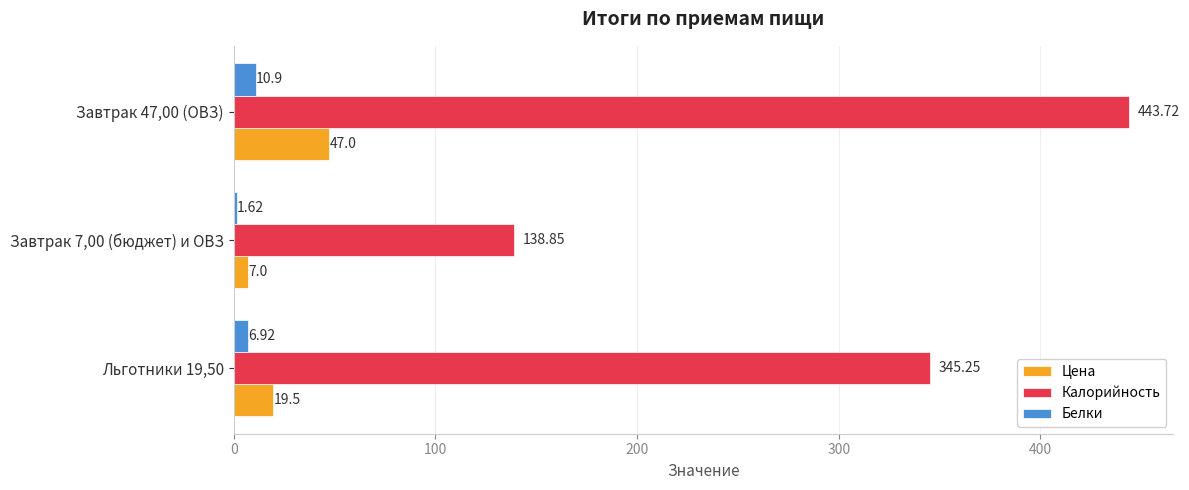

What is the lowest value of the Цена series?

7.0